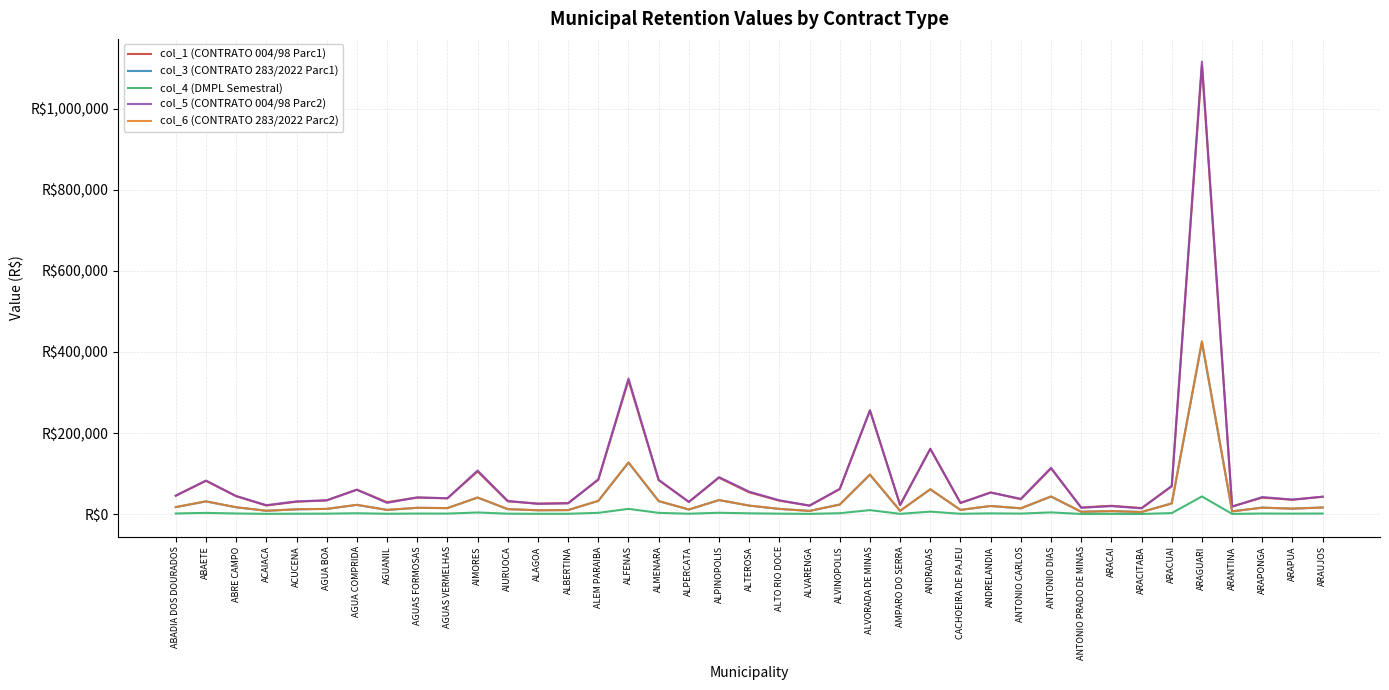

Which category has the highest value in the col_5 (CONTRATO 004/98 Parc2) series?

ARAGUARI